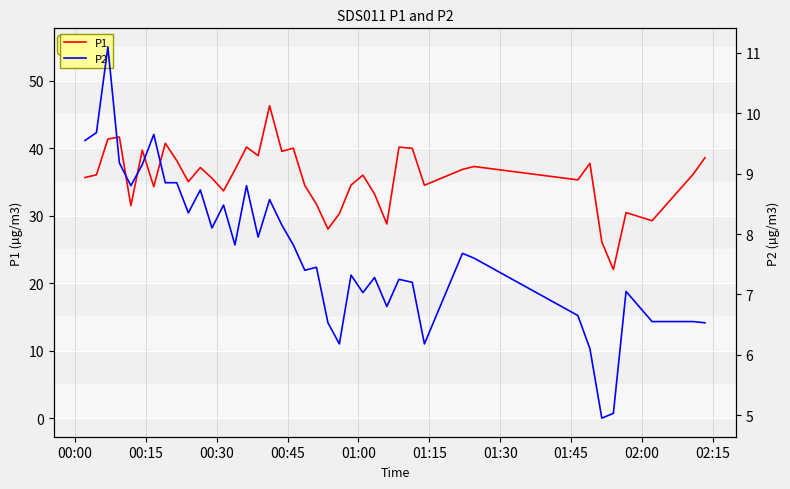

What is the lowest value of the P1 series?

22.0